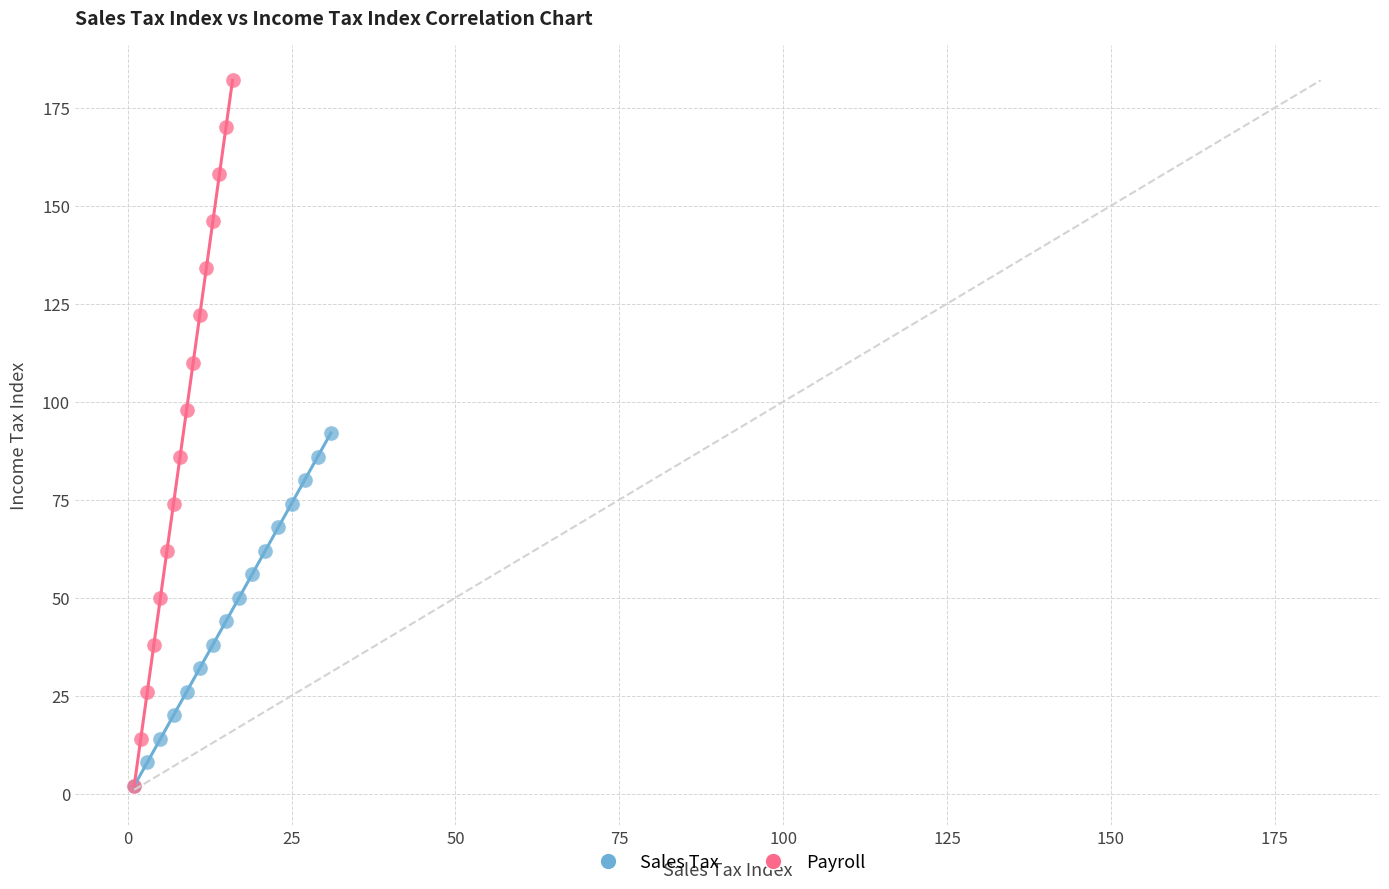

What are all the series names shown in the legend?

Sales Tax, Payroll